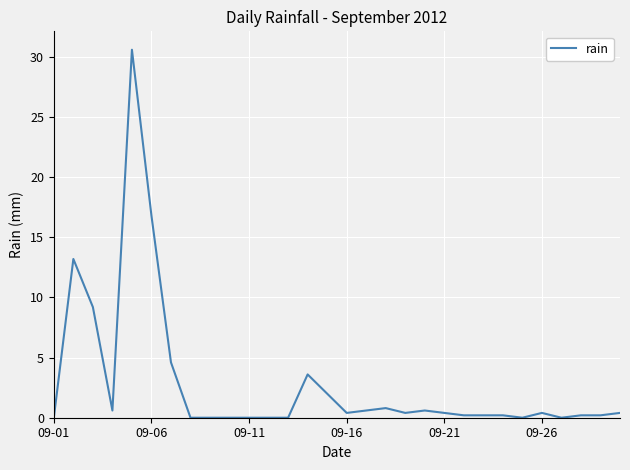

What is the difference between the maximum and minimum values?

30.6